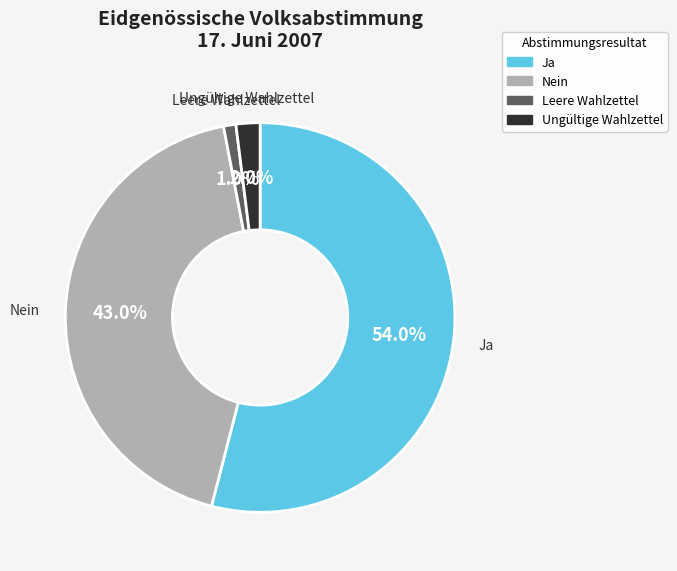

Is there any slice that represents more than half of the pie?

Yes